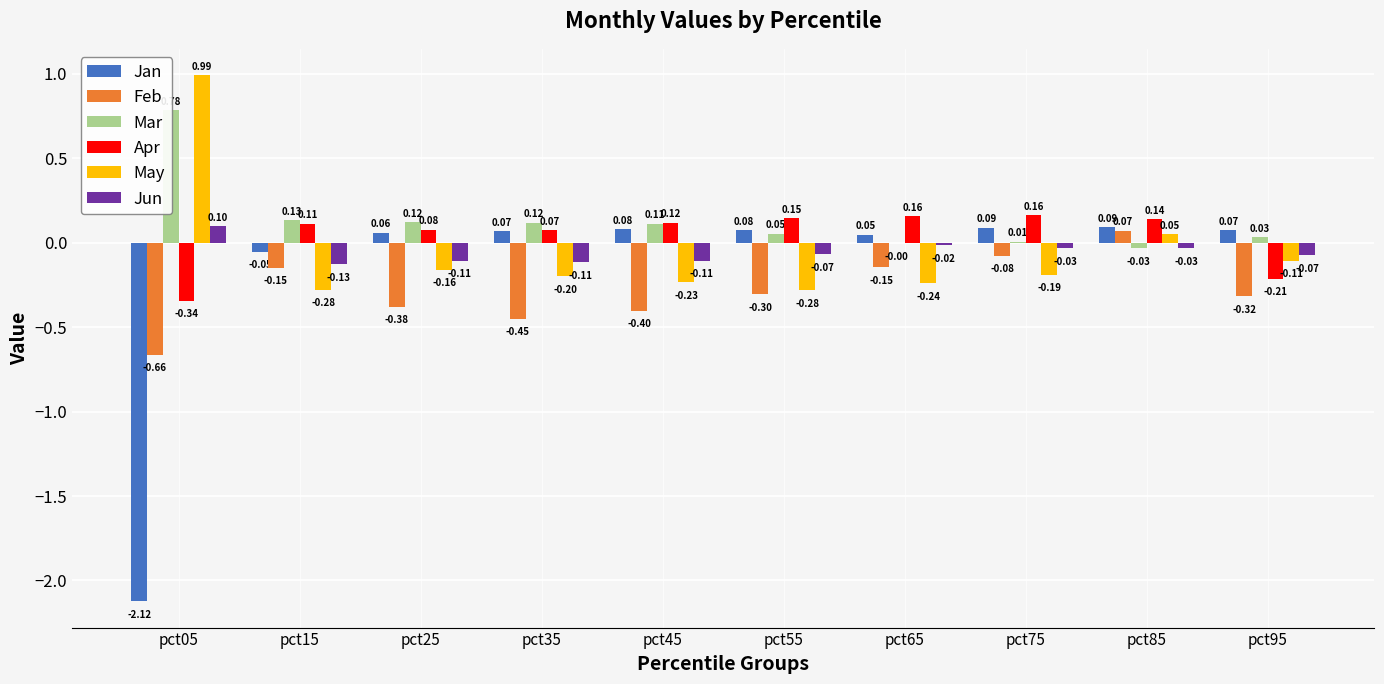

The May series shows -0.2 at pct15. True or false?

False